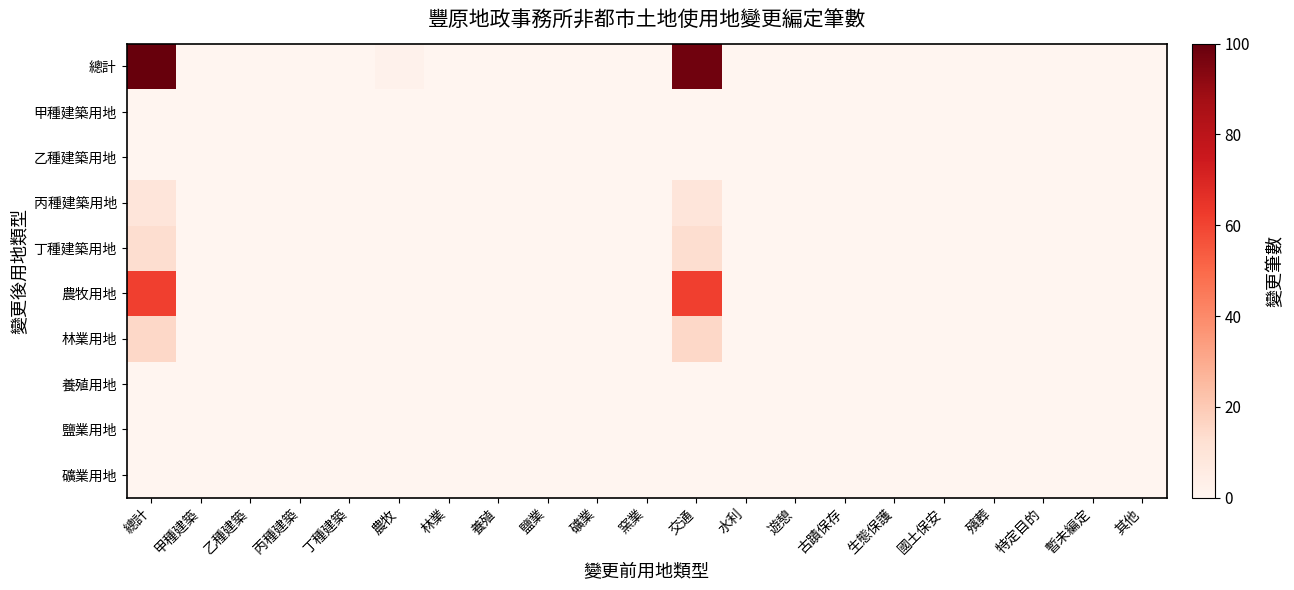

Rank the series by their maximum value, from lowest to highest.

甲種建築用地, 乙種建築用地, 養殖用地, 鹽業用地, 礦業用地, 丙種建築用地, 丁種建築用地, 林業用地, 農牧用地, 總計